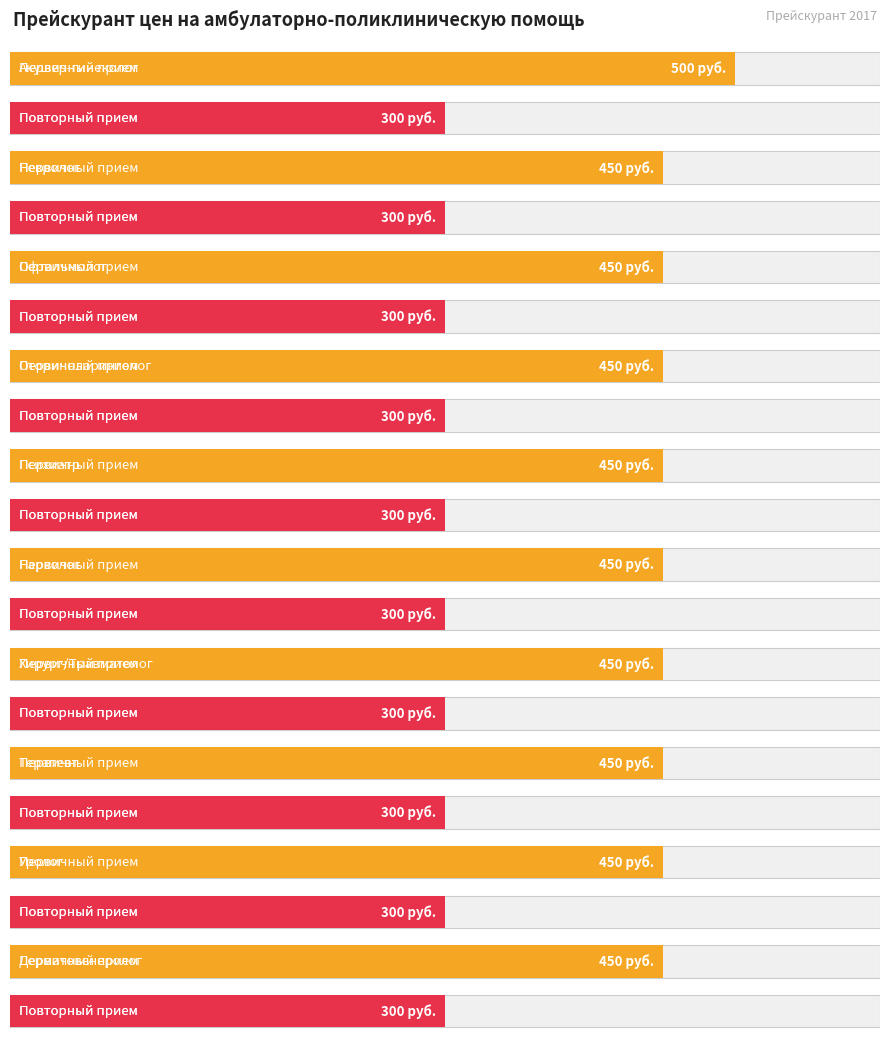

True or false: Повторный прием has a value of 452 at Невролог.

False